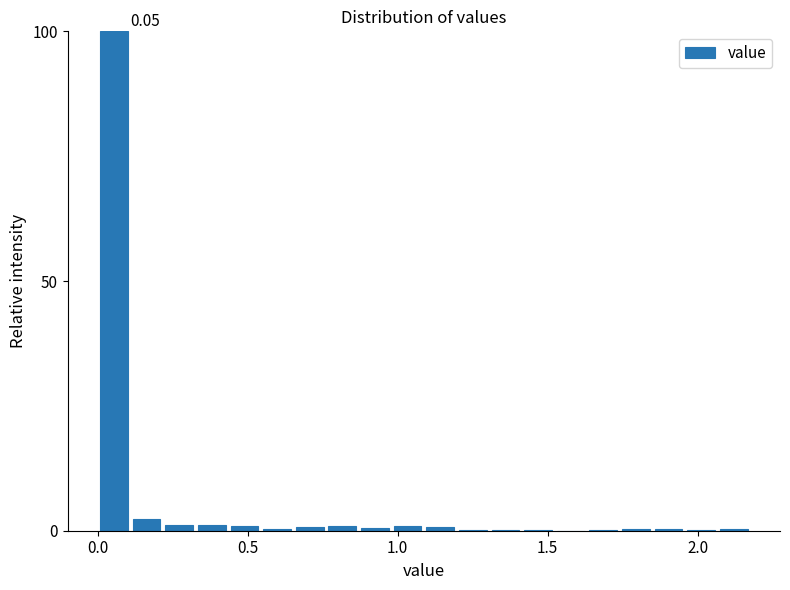

Read against the x-axis, roughly where is the centre of the tallest bar?

0.05